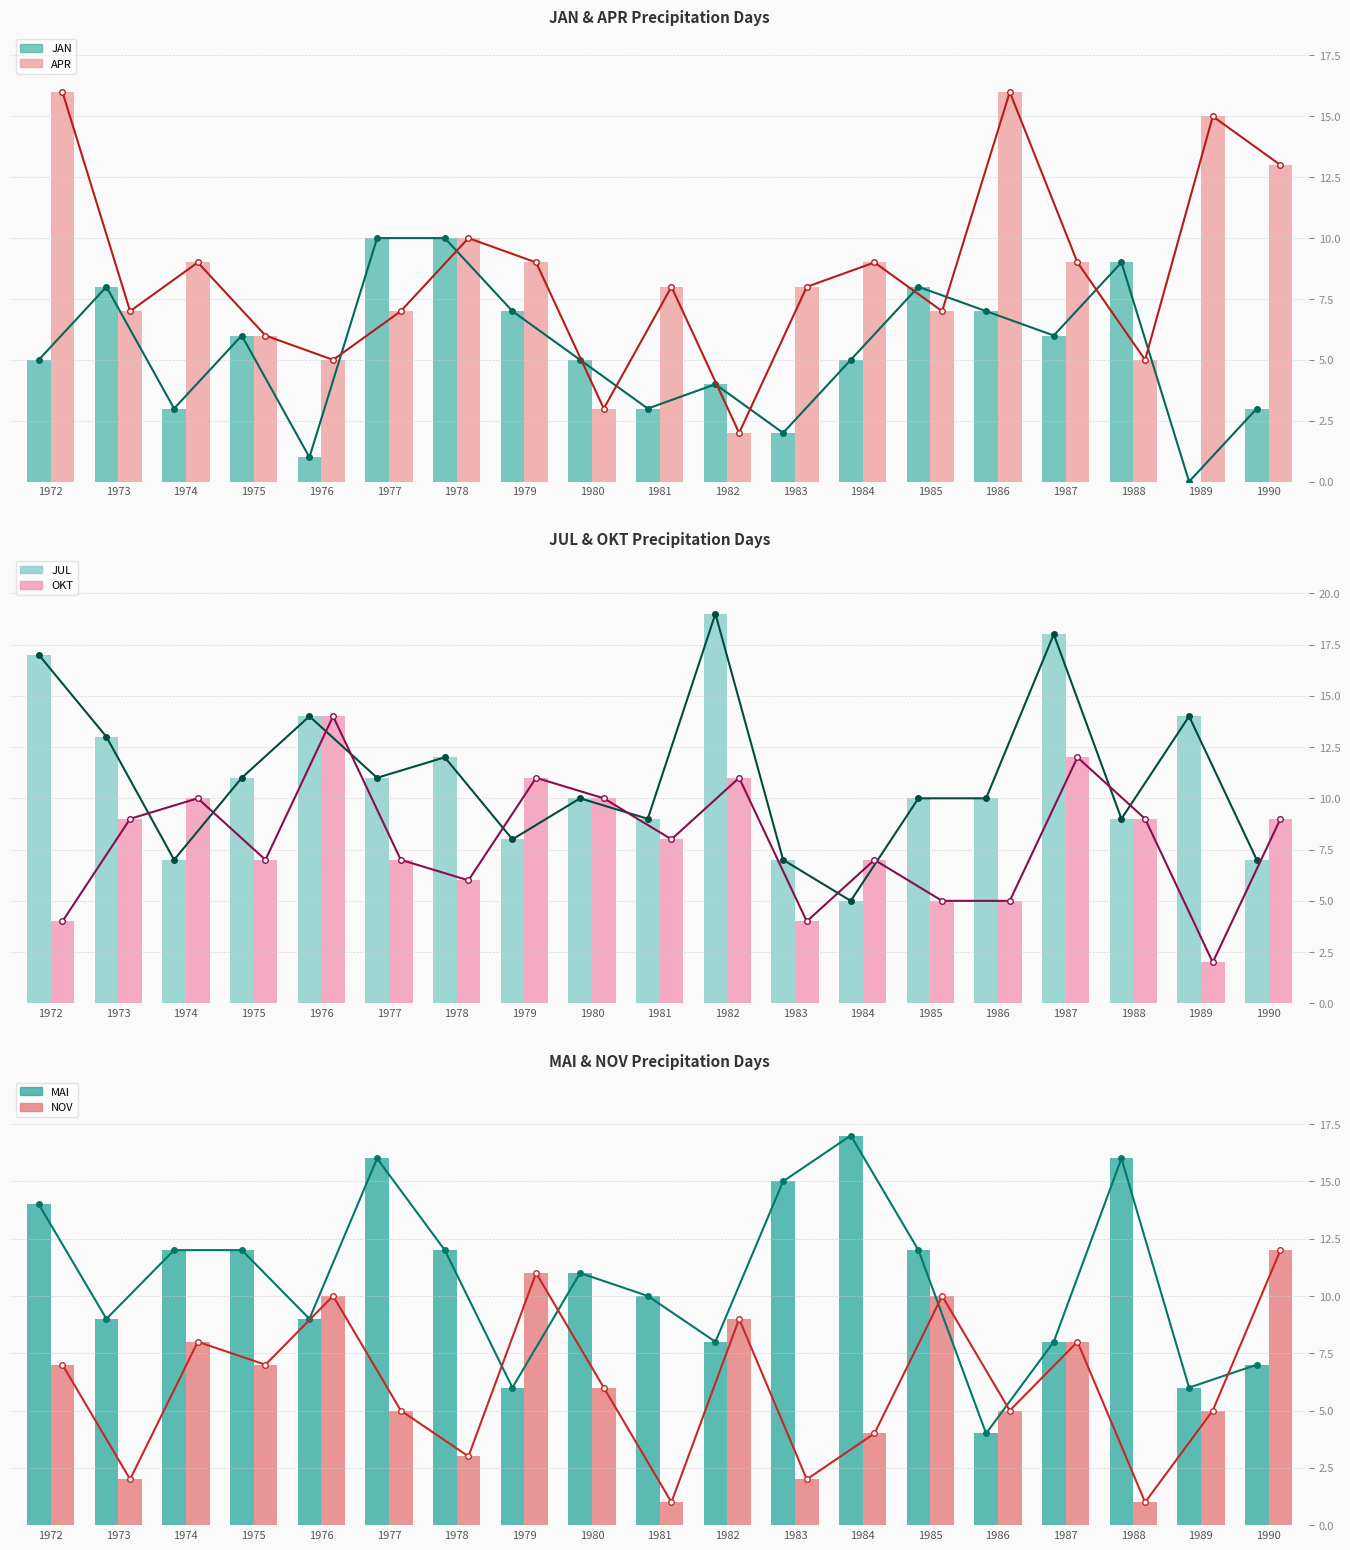

At 1986, list the series in order from smallest to largest.

MAI, OKT, NOV, JAN, JUL, APR